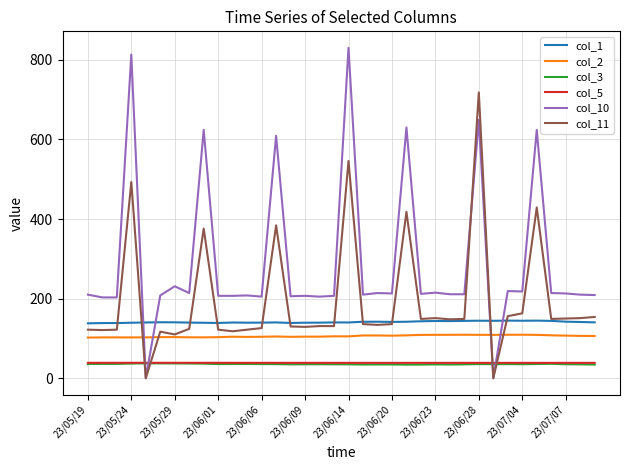

True or false: col_5 and col_1 intersect in this chart.

False